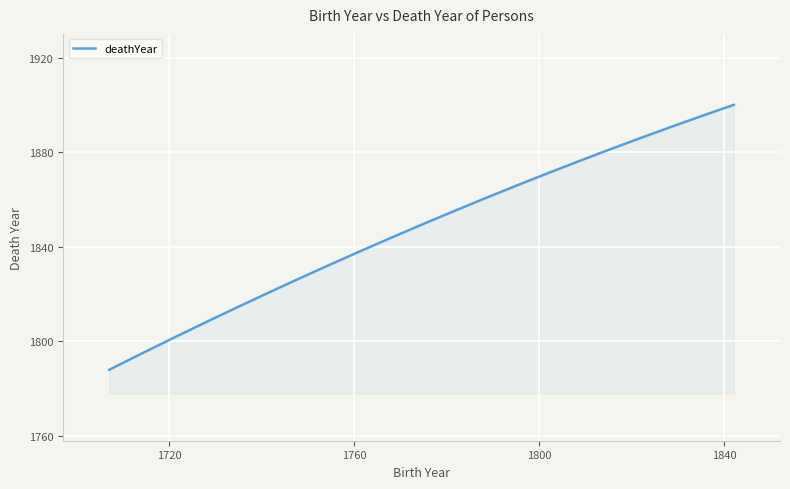

What is the smallest value displayed?

1788.0